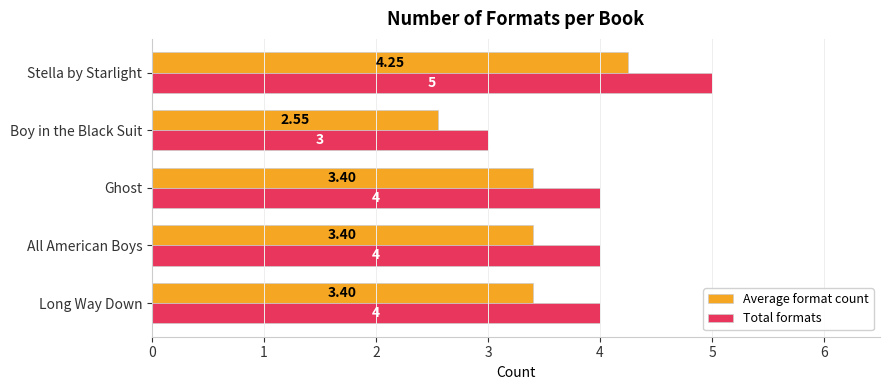

List the series in order of their overall mean, lowest first.

Average format count, Total formats